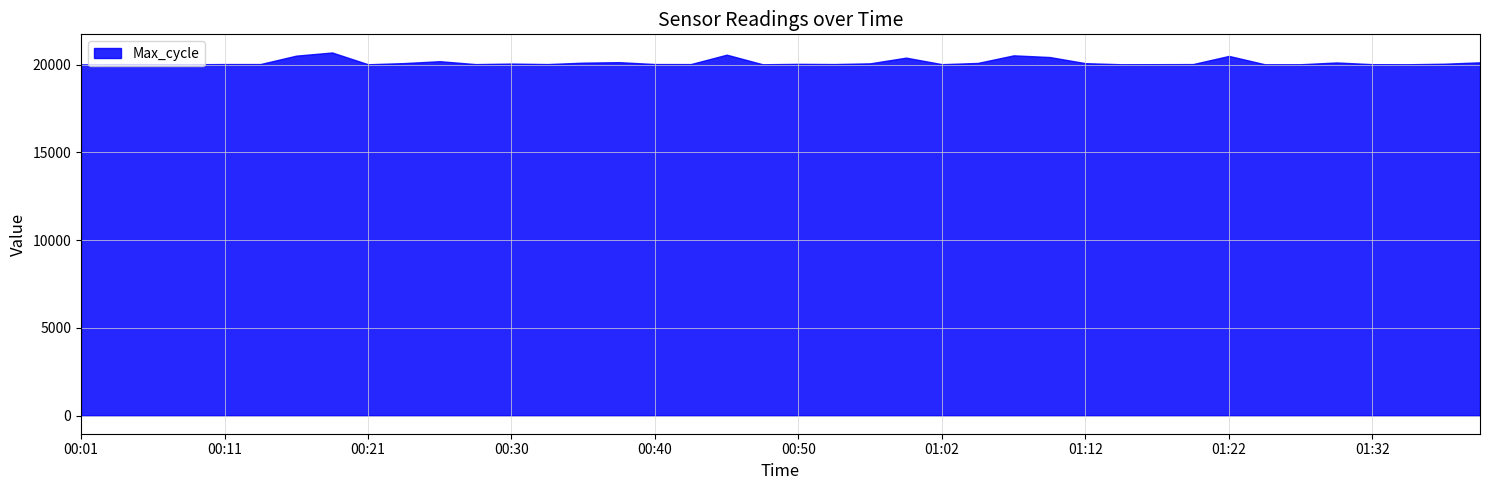

Which series has the largest total across all categories?

Max_cycle